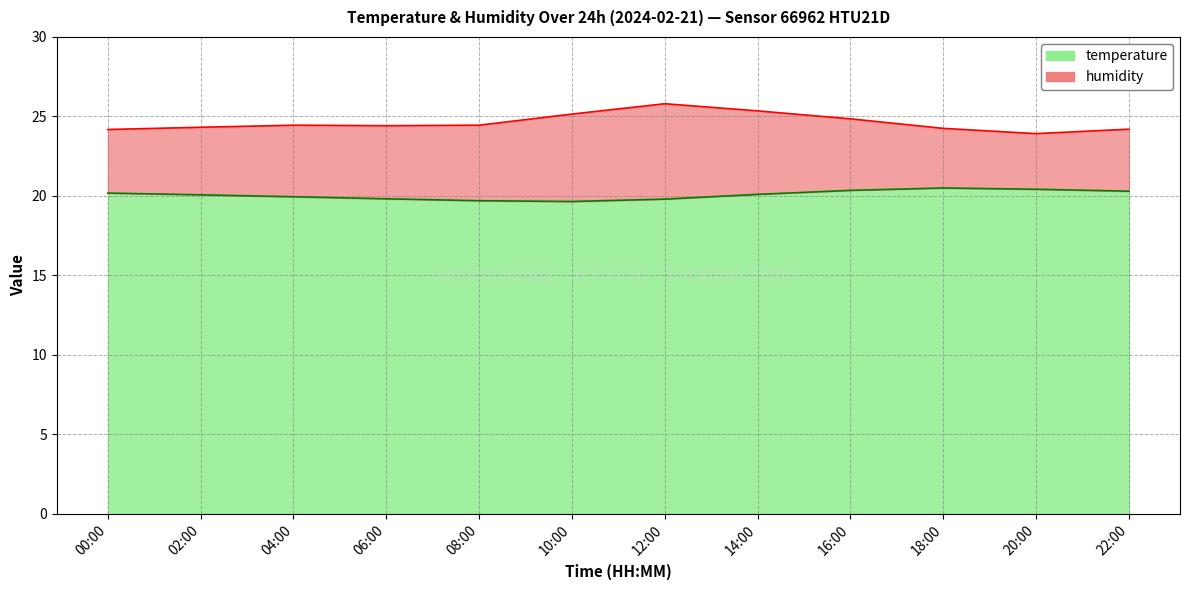

Reading right to left, extract all data points from this chart.

22:00=20.3	20:00=20.4	18:00=20.5	16:00=20.4	14:00=20.1	12:00=19.8	10:00=19.6	08:00=19.7	06:00=19.8	04:00=19.9	02:00=20.1	00:00=20.2